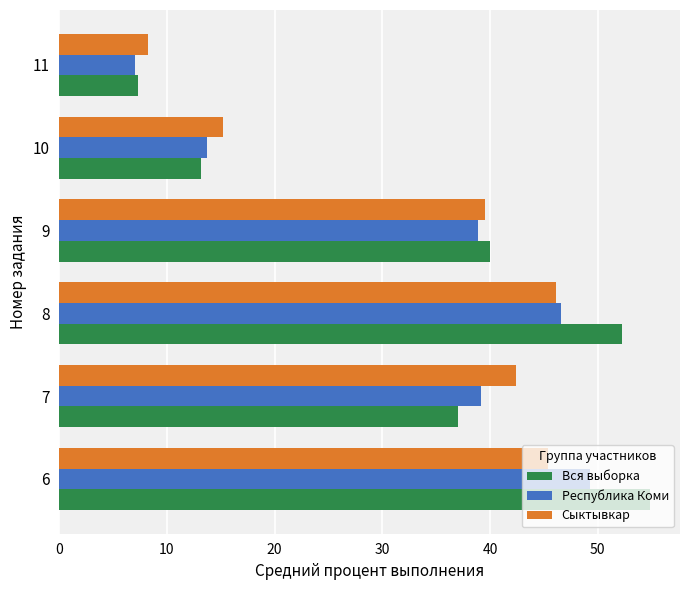

Rank the series by their maximum value, from lowest to highest.

Сыктывкар, Республика Коми, Вся выборка